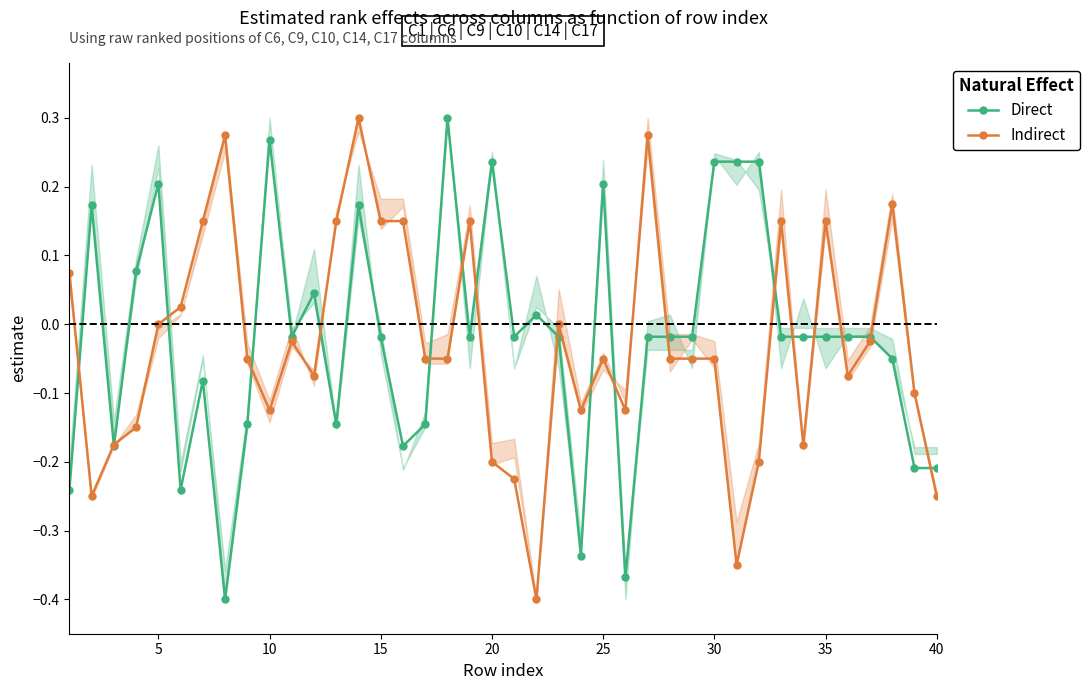

Is it true that Direct equals -0.0 at 40?

False